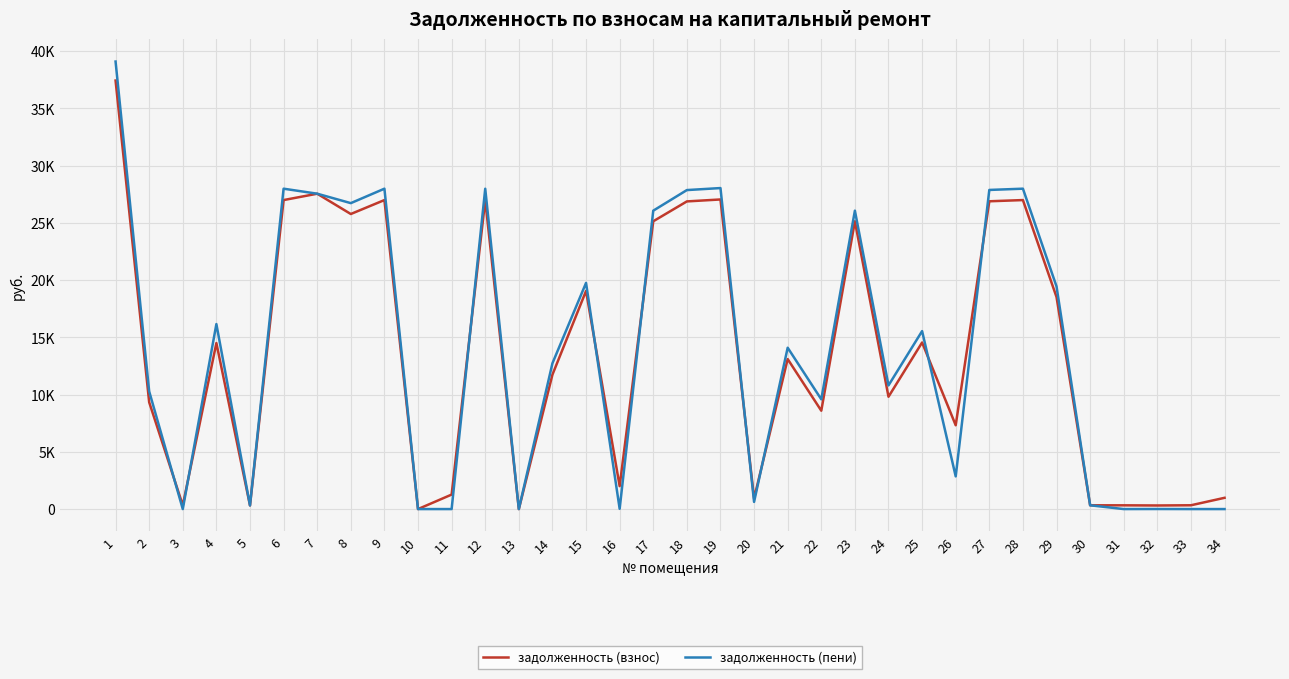

Does the chart have visible grid lines?

Yes